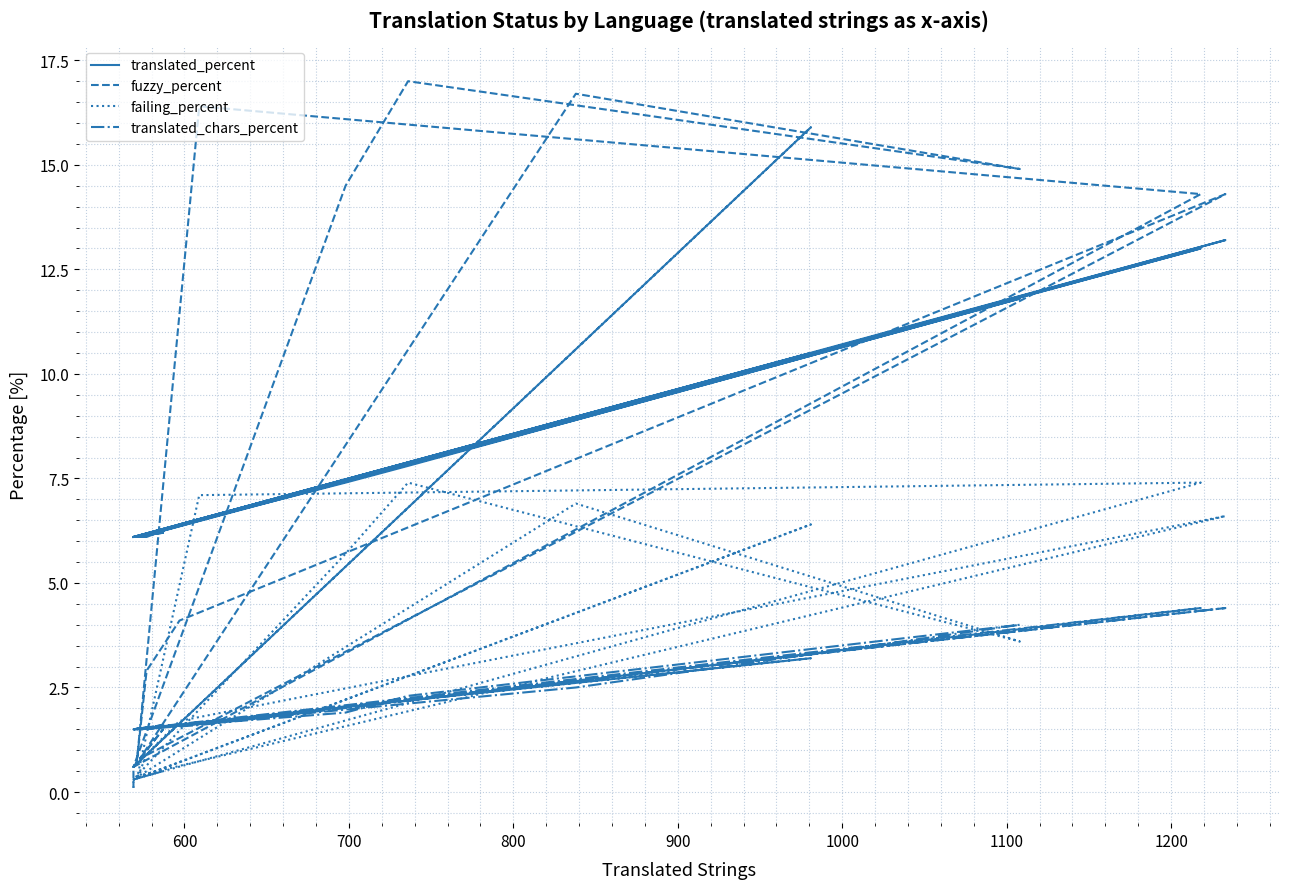

True or false: translated_chars_percent and translated_percent cross at least once.

False